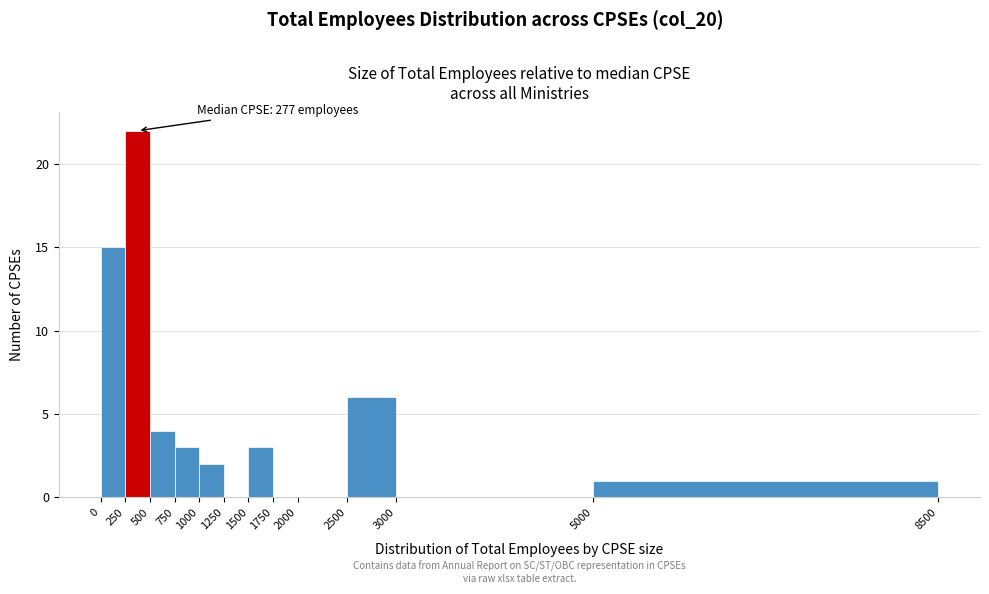

Which range on the x-axis has the tallest bar?

250 to 500